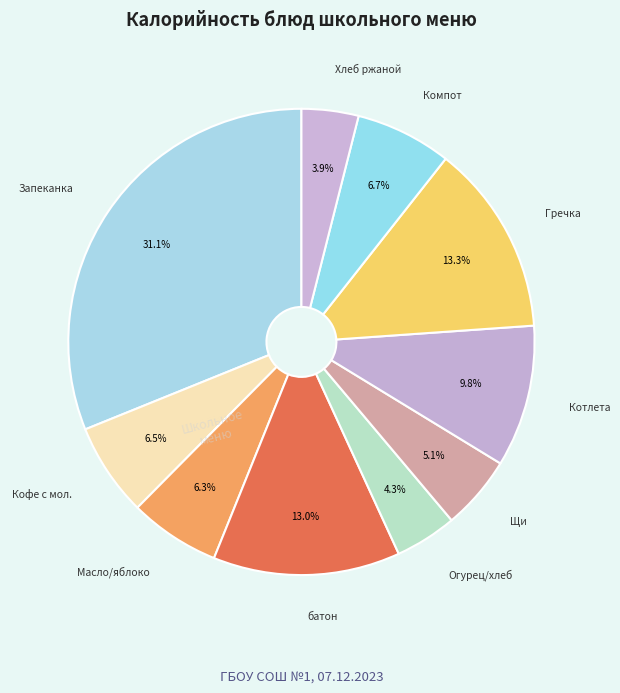

How many segments does this pie chart have?

10